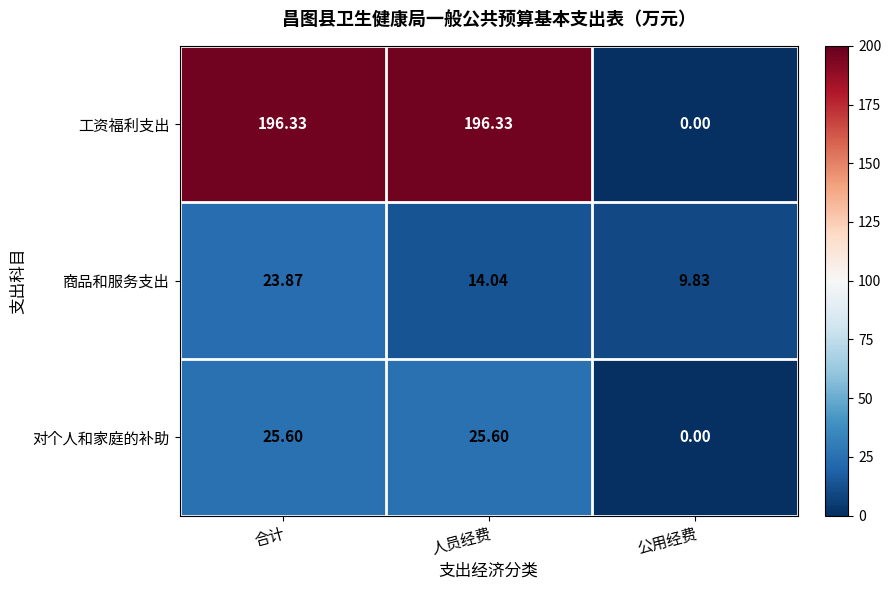

List the series in order of their peak value, highest first.

工资福利支出, 对个人和家庭的补助, 商品和服务支出